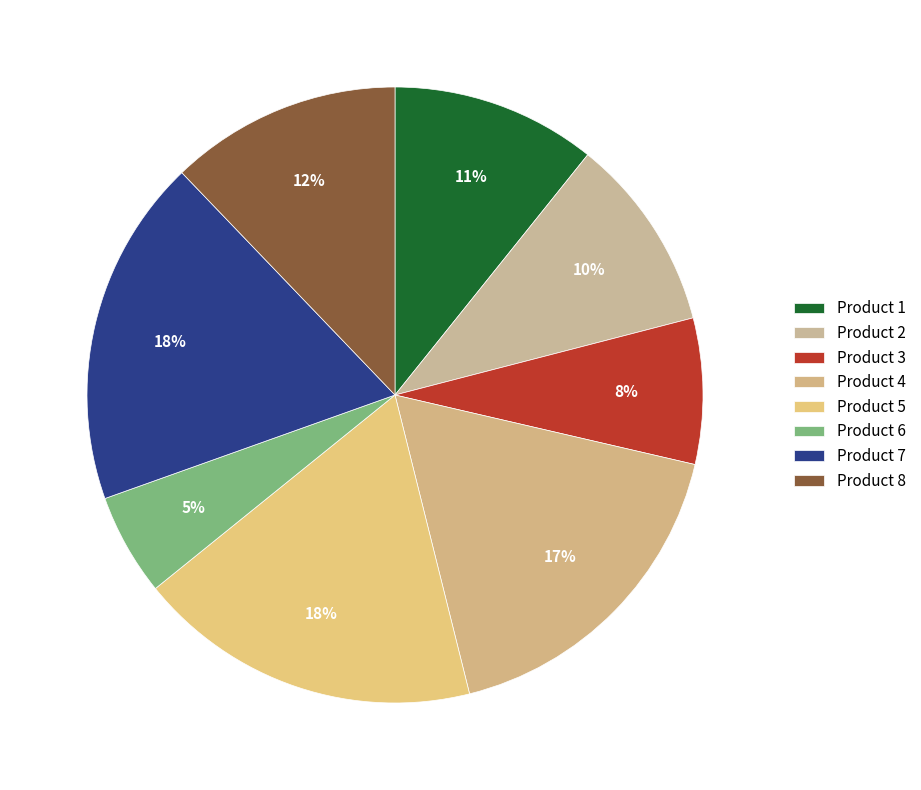

How many segments does this pie chart have?

8